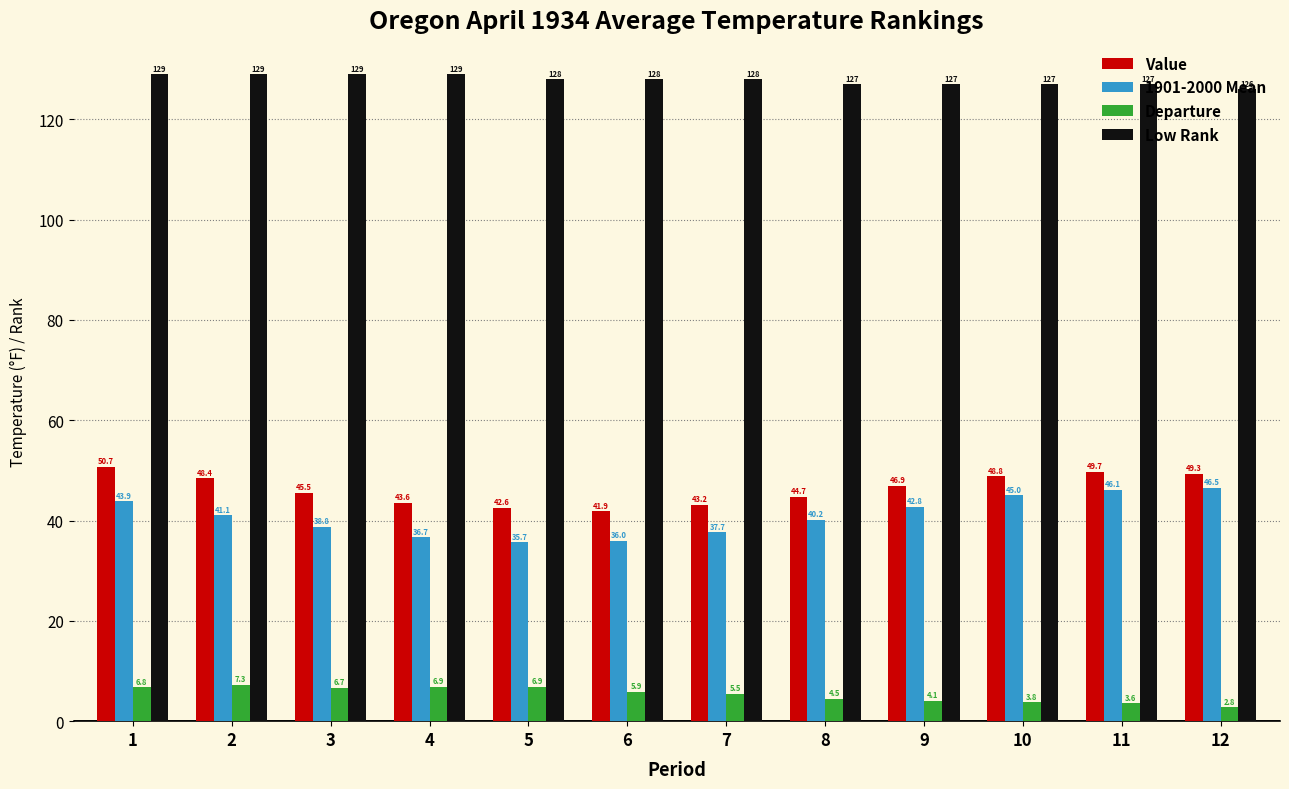

Reading right to left, extract all data points from this chart.

Value: 49.3	49.7	48.8	46.9	44.7	43.2	41.9	42.6	43.6	45.5	48.4	50.7
1901-2000 Mean: 46.5	46.1	45.0	42.8	40.2	37.7	36.0	35.7	36.7	38.8	41.1	43.9
Departure: 2.8	3.6	3.8	4.1	4.5	5.5	5.9	6.9	6.9	6.7	7.3	6.8
Low Rank: 126.0	127.0	127.0	127.0	127.0	128.0	128.0	128.0	129.0	129.0	129.0	129.0